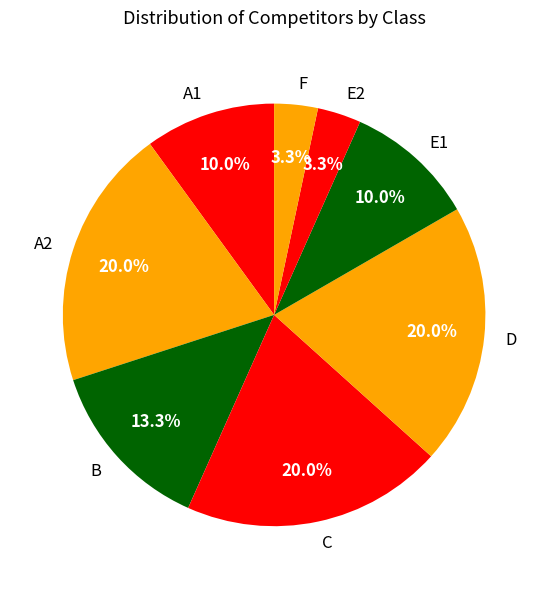

Is there a majority slice in this chart?

No